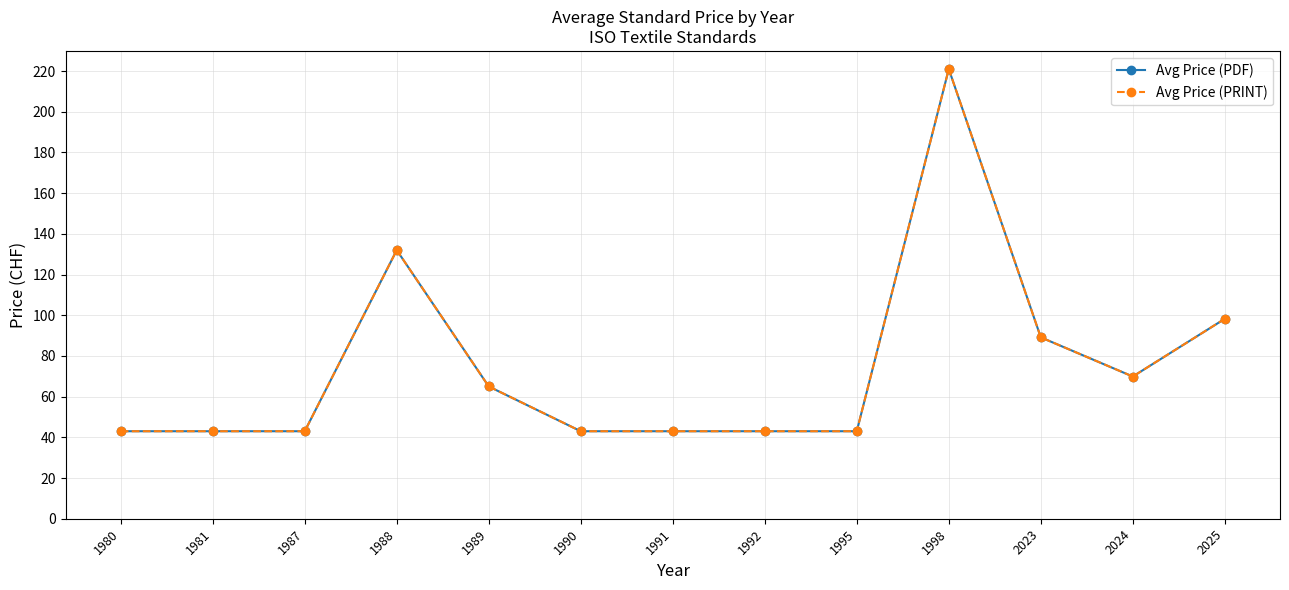

What is the value of the Avg Price (PRINT) point at the 4th from the left?

132.0